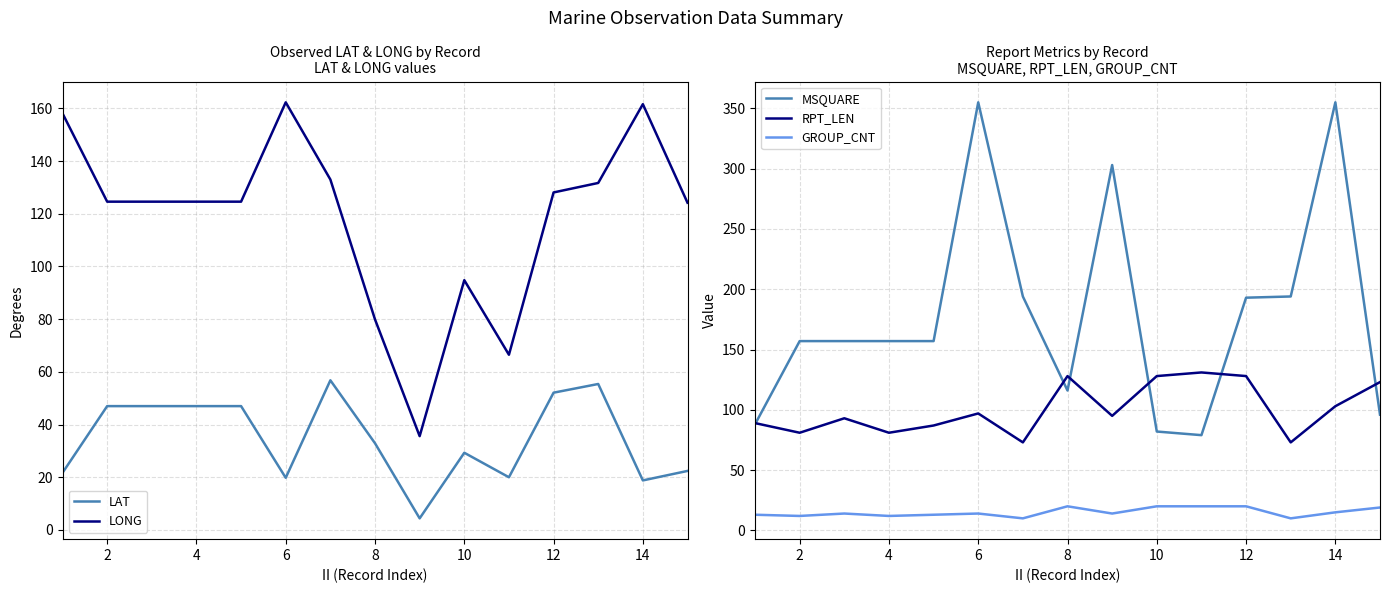

How many times do LAT and GROUP_CNT cross each other?

2